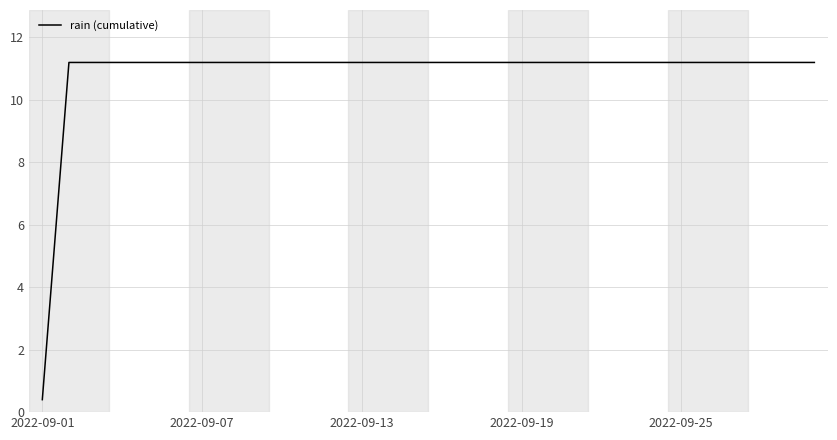

What is the smallest value displayed?

0.4